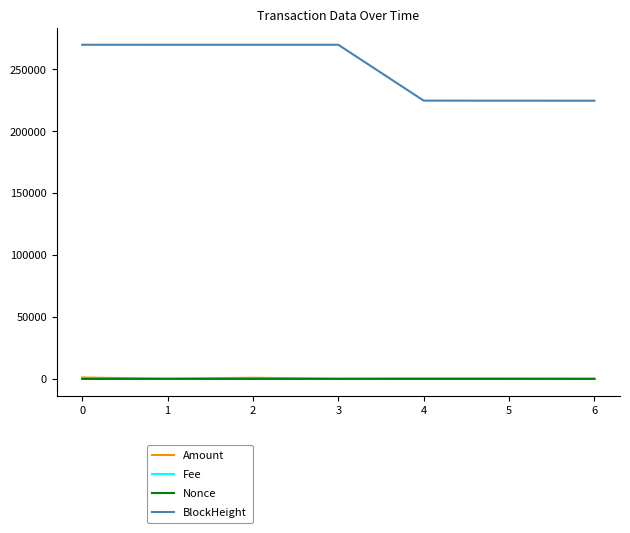

What value does the Nonce series have at 0?

1.0